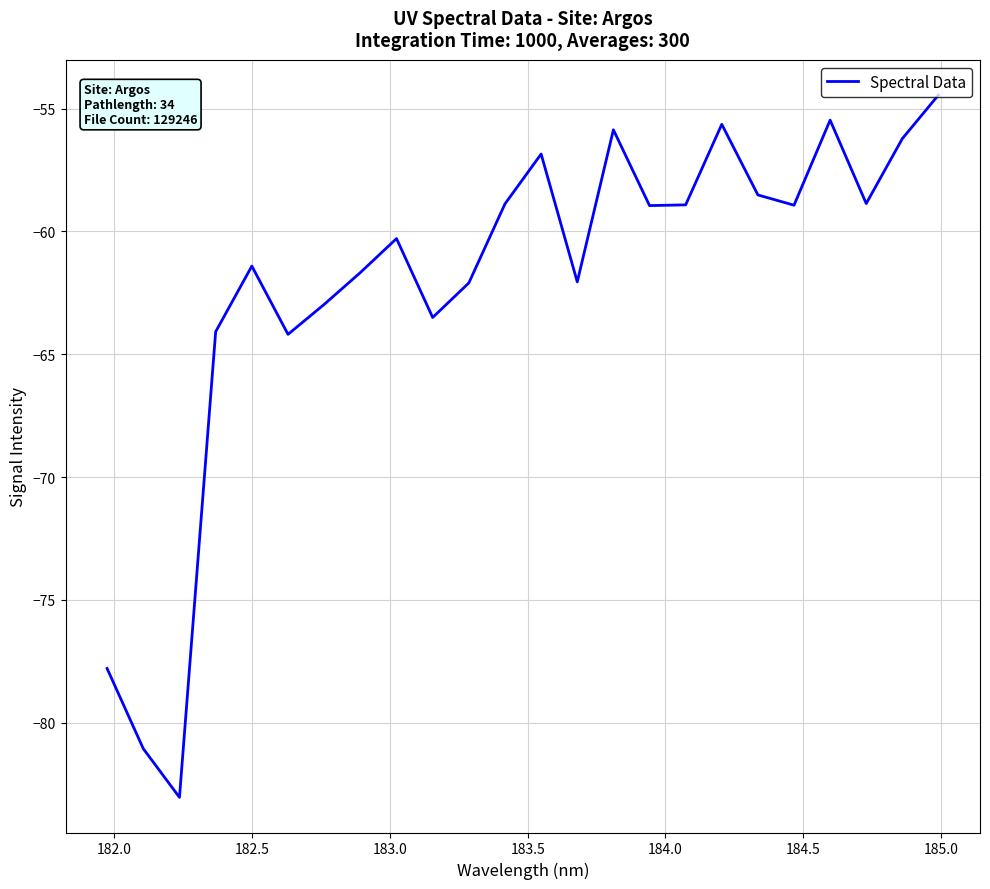

How many interior local valleys (lower than both neighbors) does the data have?

7